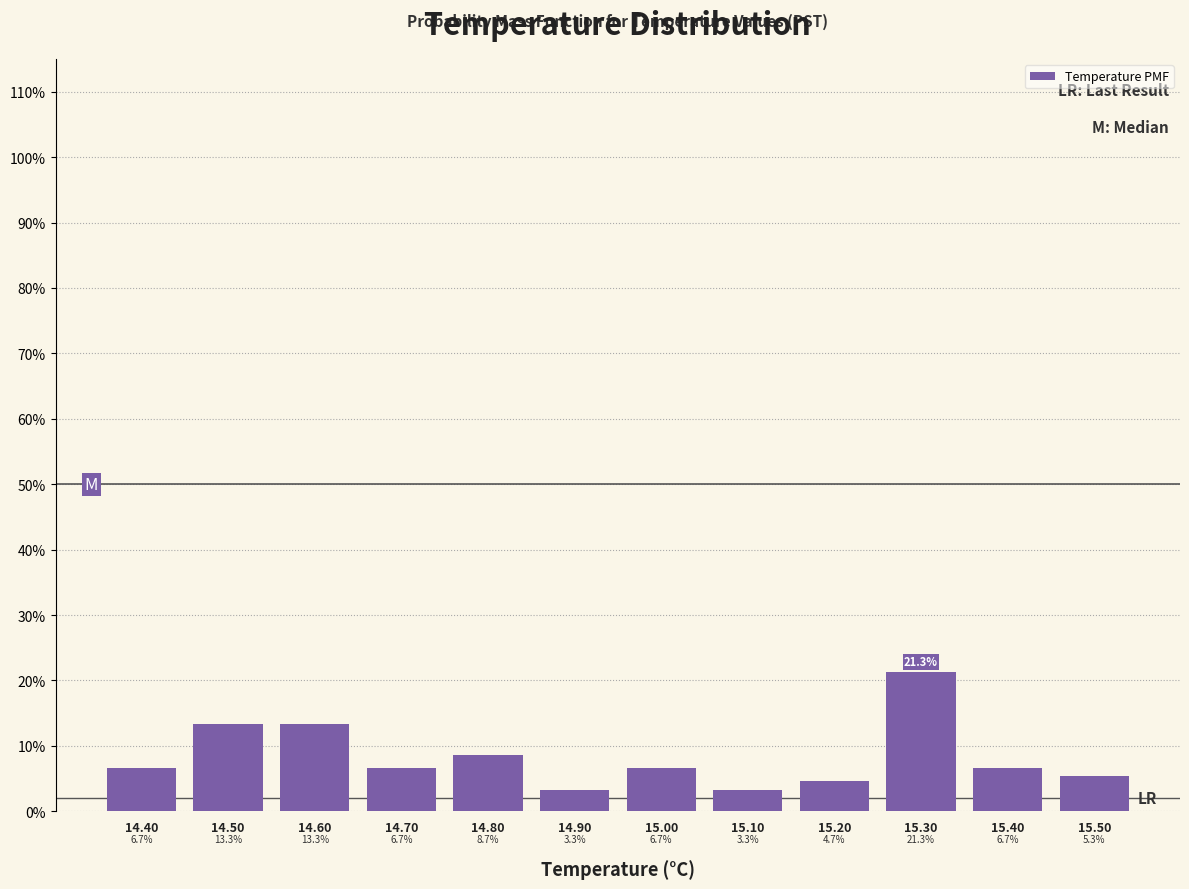

Reading right to left, extract all data points from this chart.

15.50=5.3	15.40=6.7	15.30=21.3	15.20=4.7	15.10=3.3	15.00=6.7	14.90=3.3	14.80=8.7	14.70=6.7	14.60=13.3	14.50=13.3	14.40=6.7